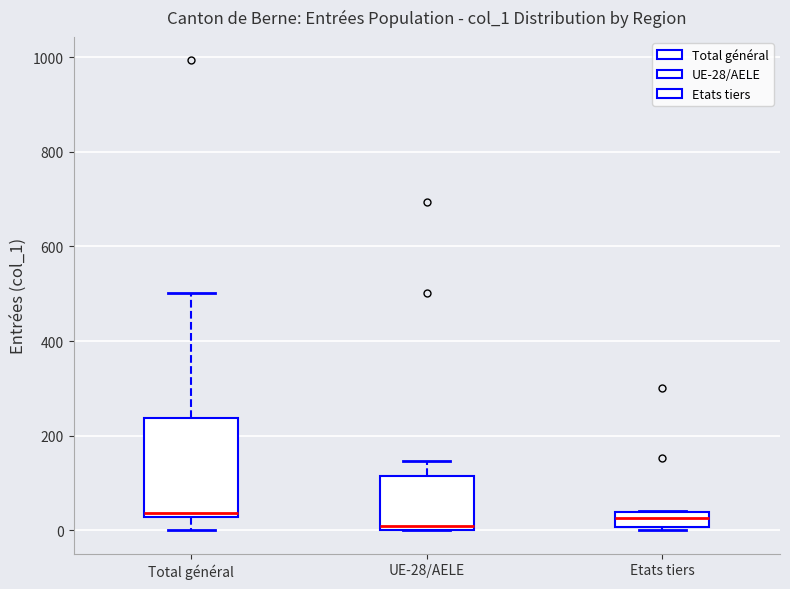

Reading left to right, read every box against the y-axis: the position of its median line, the range the box covers, and the ends of its whiskers. The values are not printed on the chart, so give them approximately, as read against the axis.

Total général: median 40, box 20 to 240, whiskers 0 to 500
UE-28/AELE: median 20, box 0 to 120, whiskers 0 to 140
Etats tiers: median 20, box 0 to 40, whiskers 0 to 40